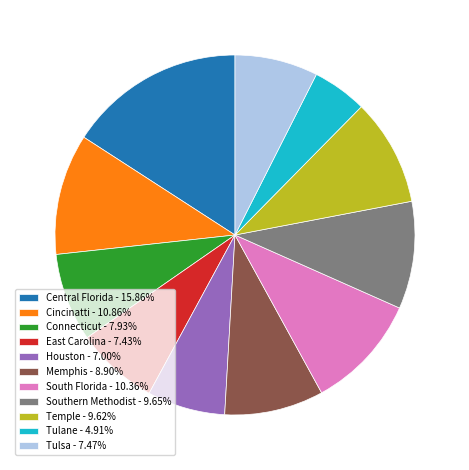

Is the sum of Memphis - 8.90% and Houston - 7.00% greater than half?

No